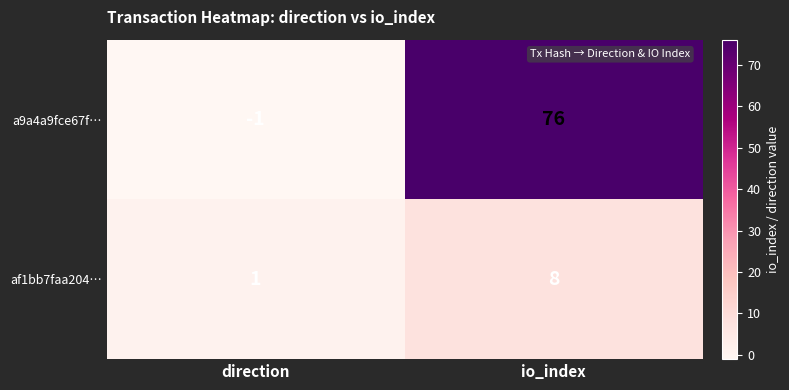

What is the difference between the maximum and minimum values in the a9a4a9fce67f… series?

77